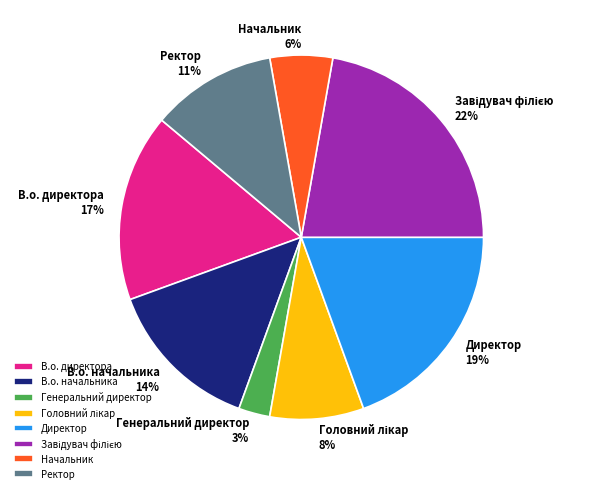

To the nearest percent, what is the difference between the largest and smallest slice percentages?

19%